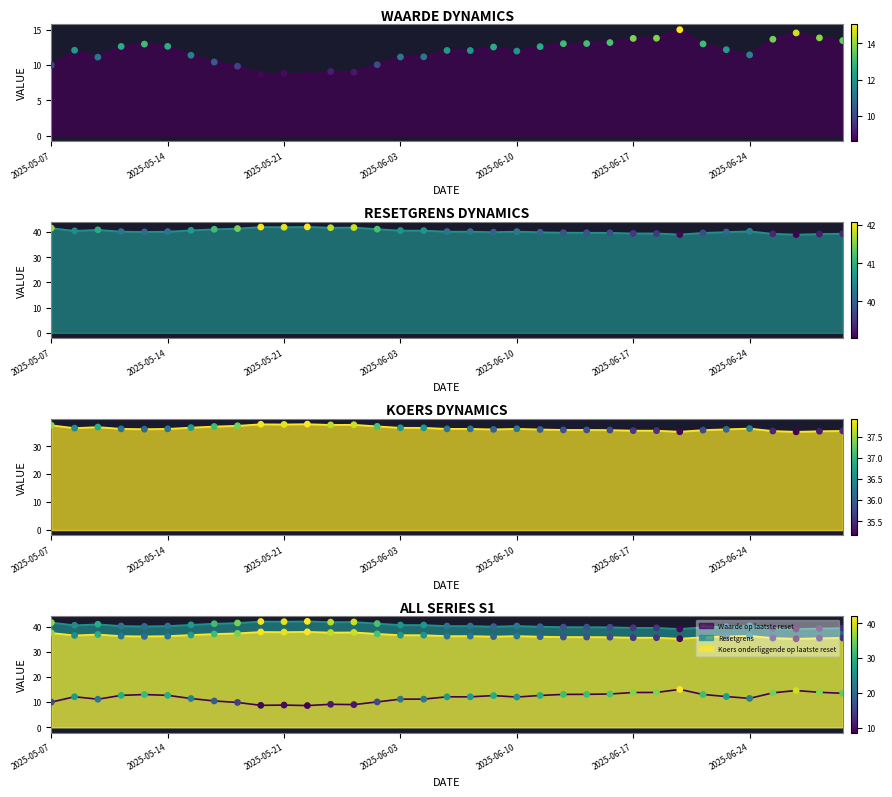

What is the total value across all series at 2025-05-22?

88.6